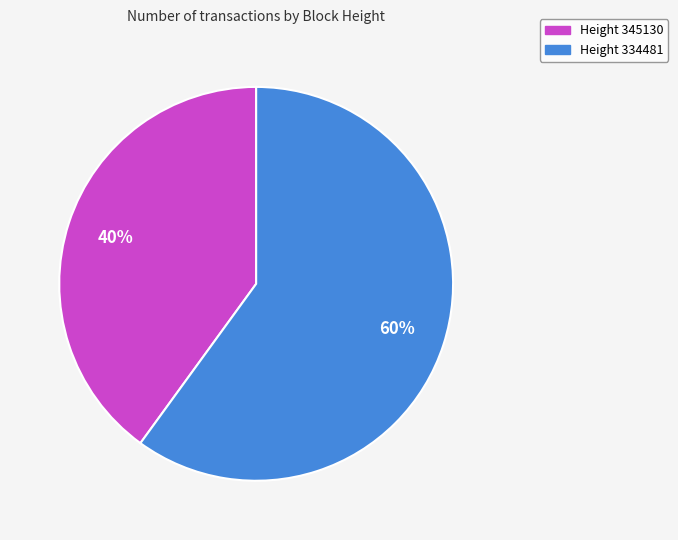

To the nearest percent, what is the difference between the largest and smallest slice percentages?

20%